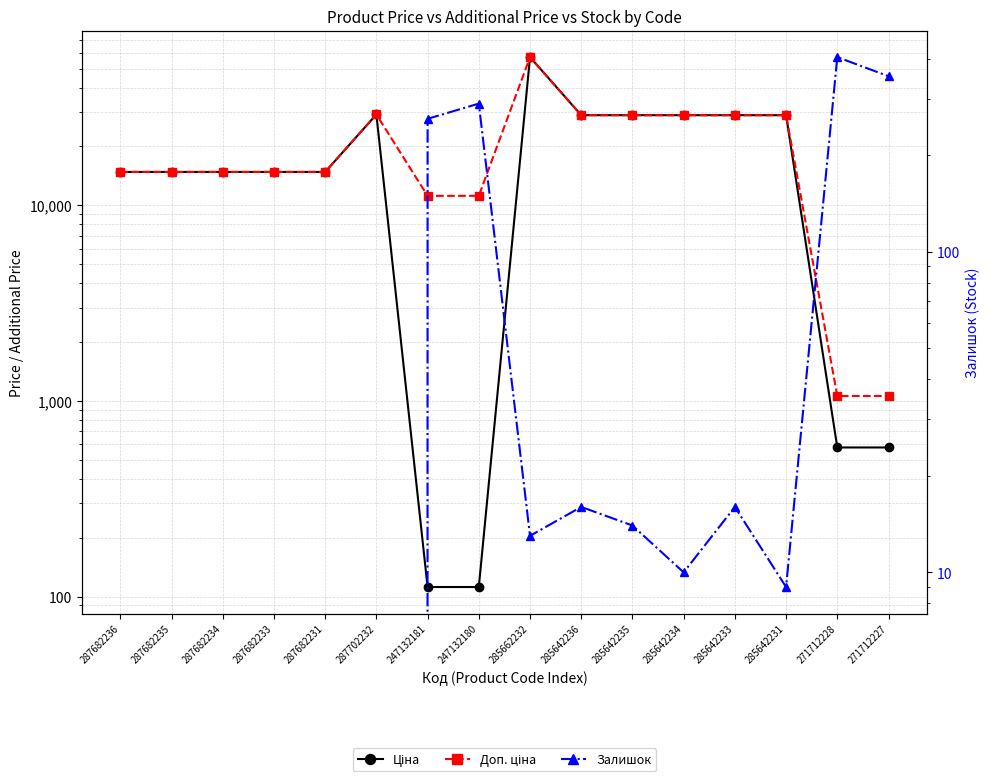

True or false: Ціна has more than 2 points higher than both neighbors.

False